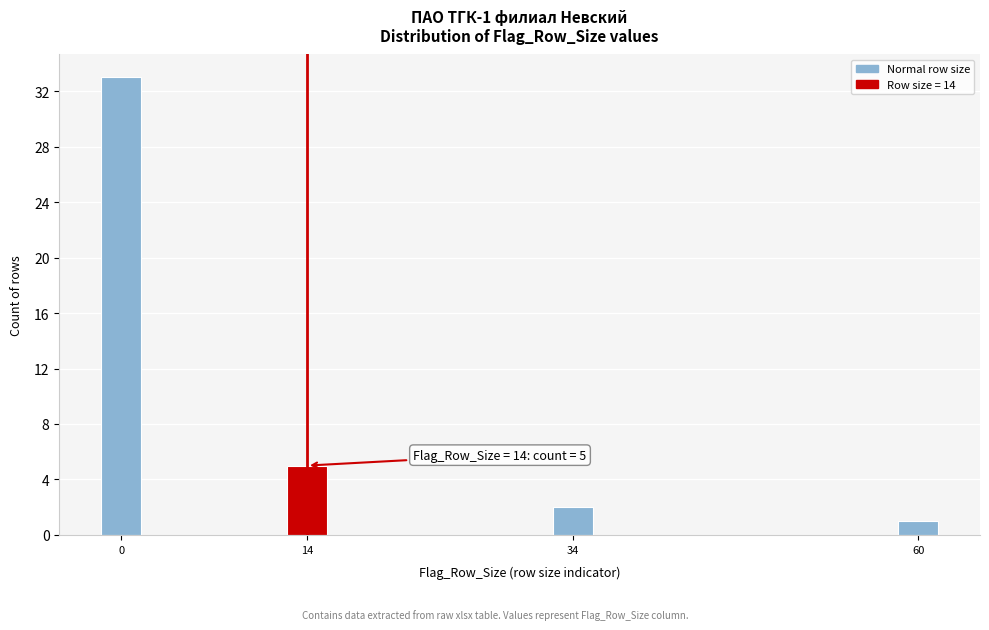

Reading left to right, extract all data points from this chart.

0=33	14=5	34=2	60=1